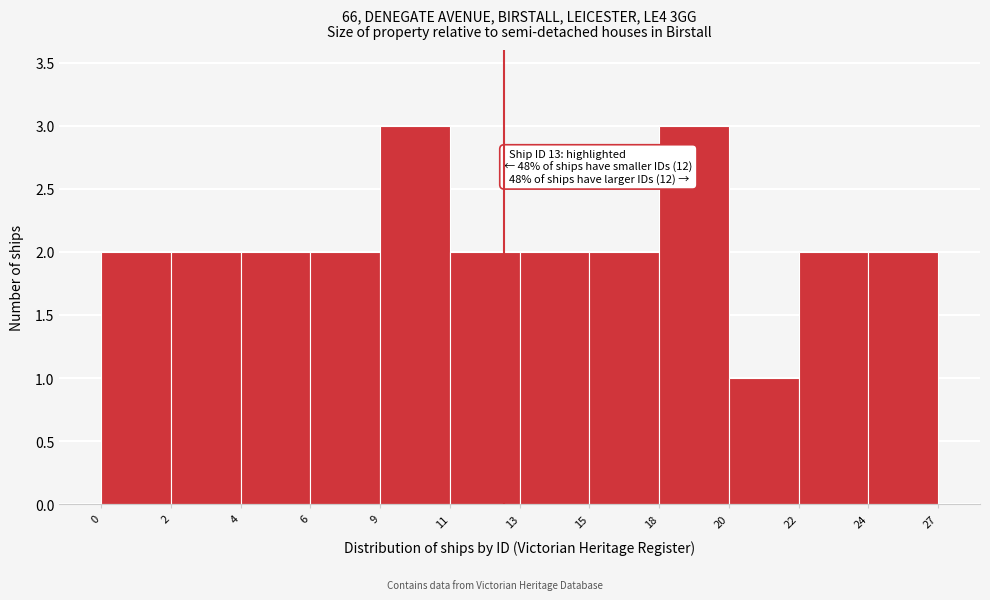

Reading right to left, transcribe all the data shown in this chart.

24=2	22=2	20=1	18=3	15=2	13=2	11=2	9=3	6=2	4=2	2=2	0=2